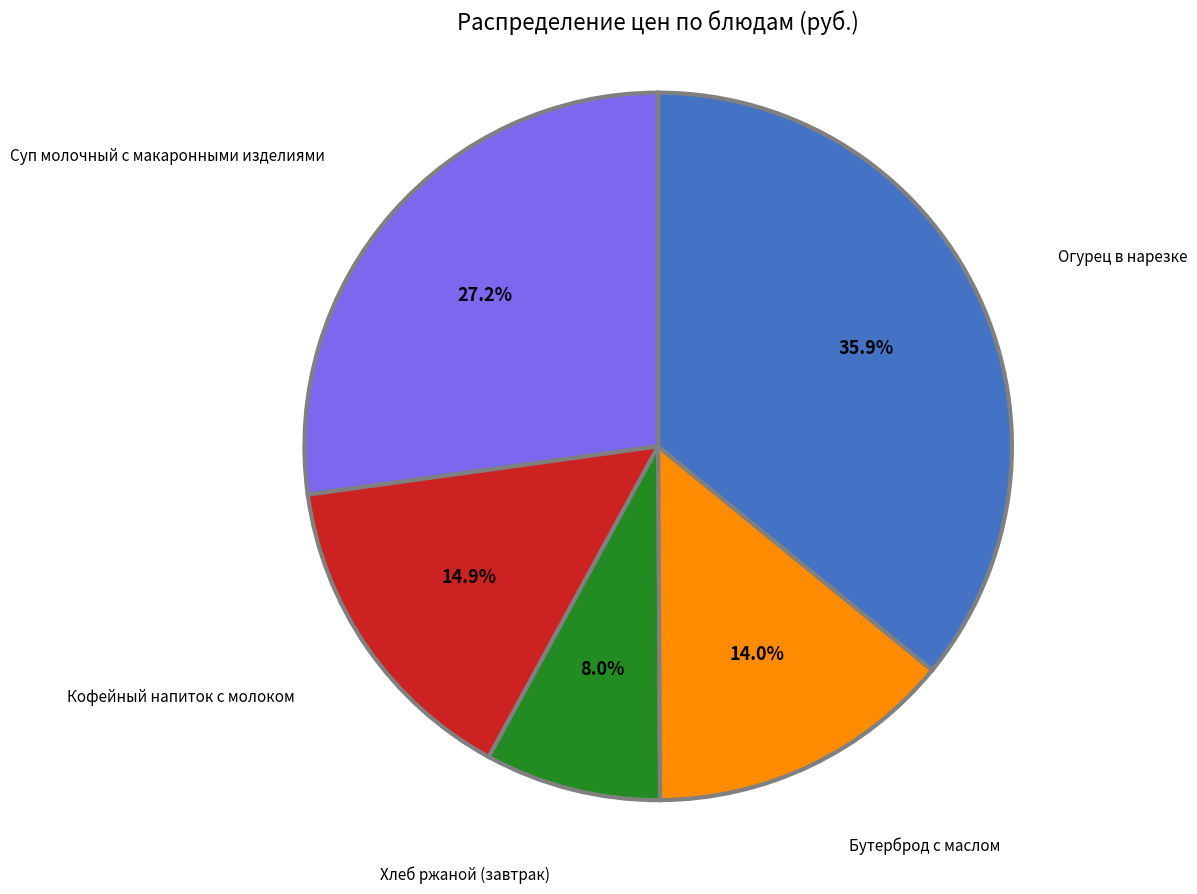

Does any single category account for the majority?

No